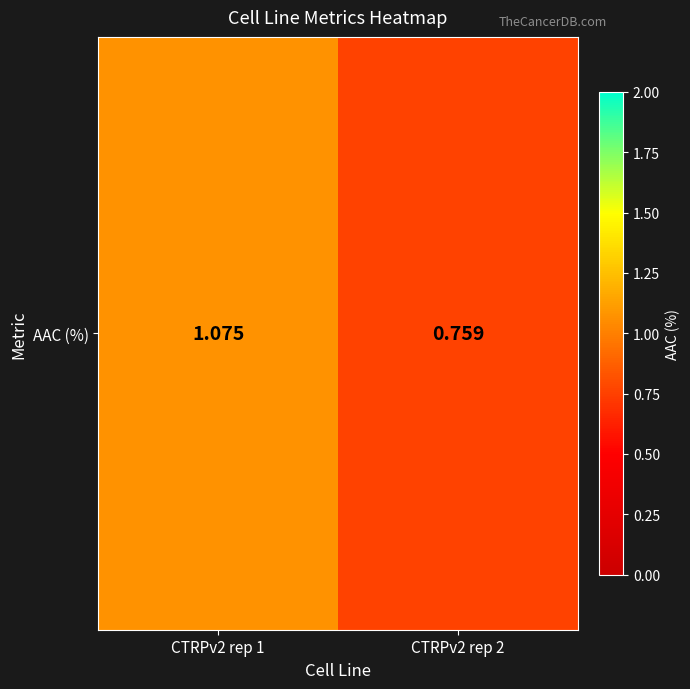

Reading left to right, transcribe all the data shown in this chart.

1.1	0.8